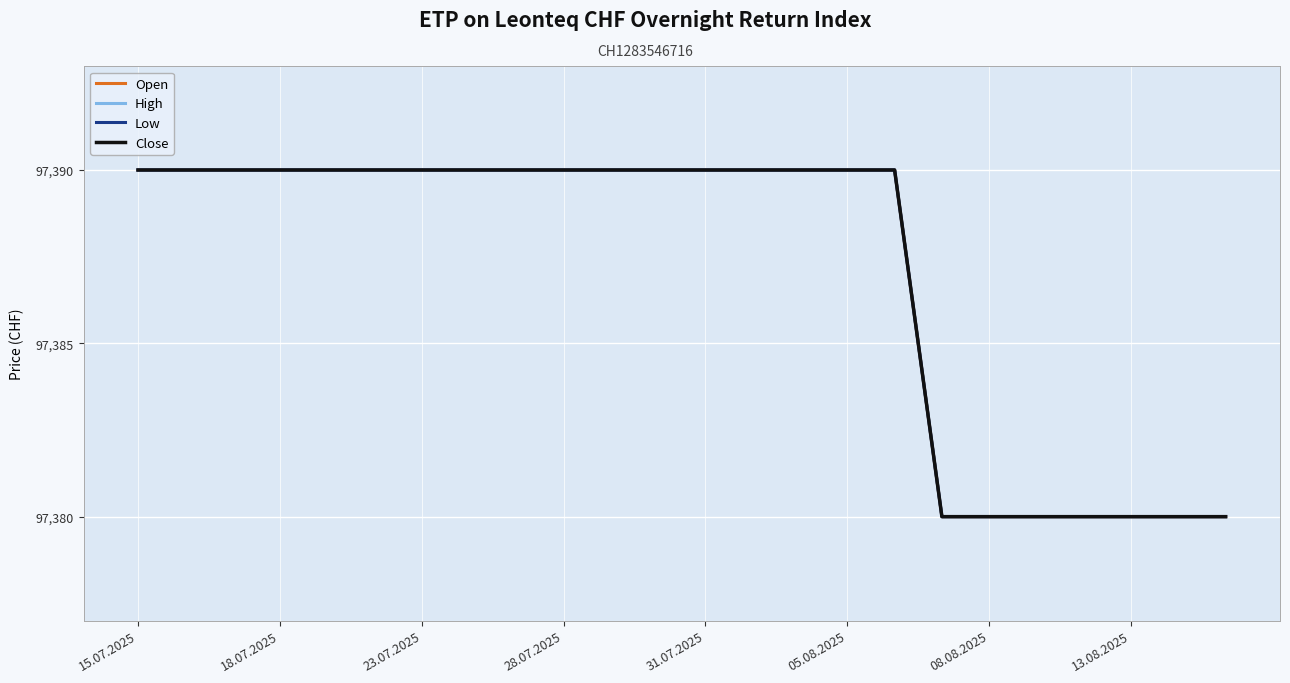

At which category is the sum across all series the highest?

15.07.2025